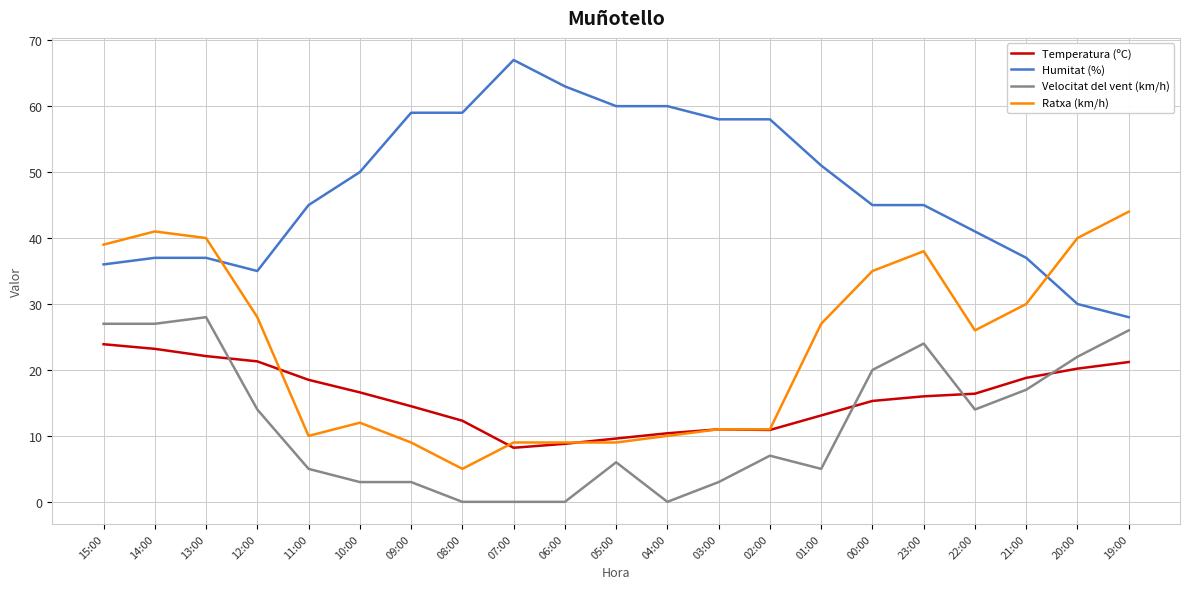

Is the value of Temperatura (ºC) at 05:00 greater than the value of Humitat (%) at 15:00?

No